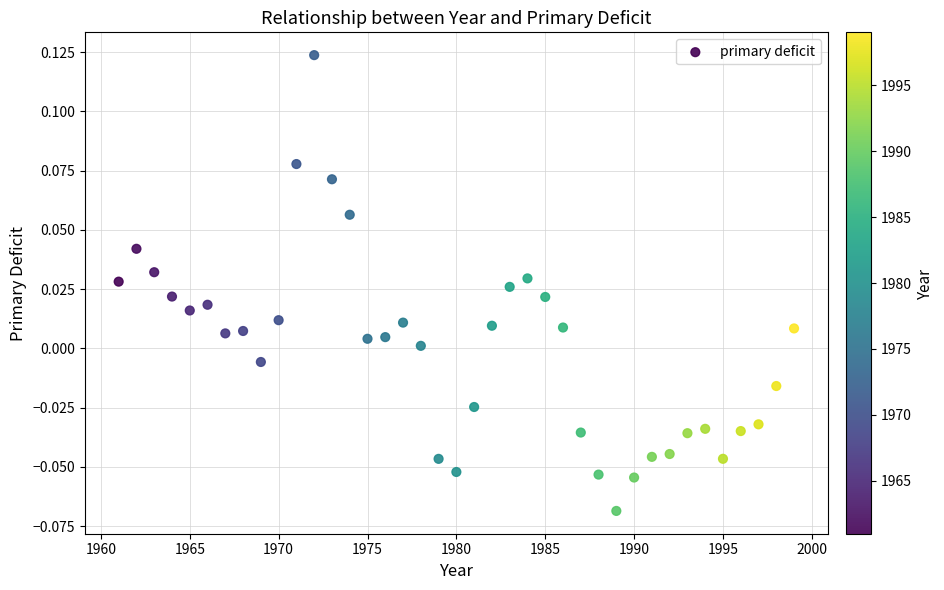

What is the range of X values (max minus min)?

38.0